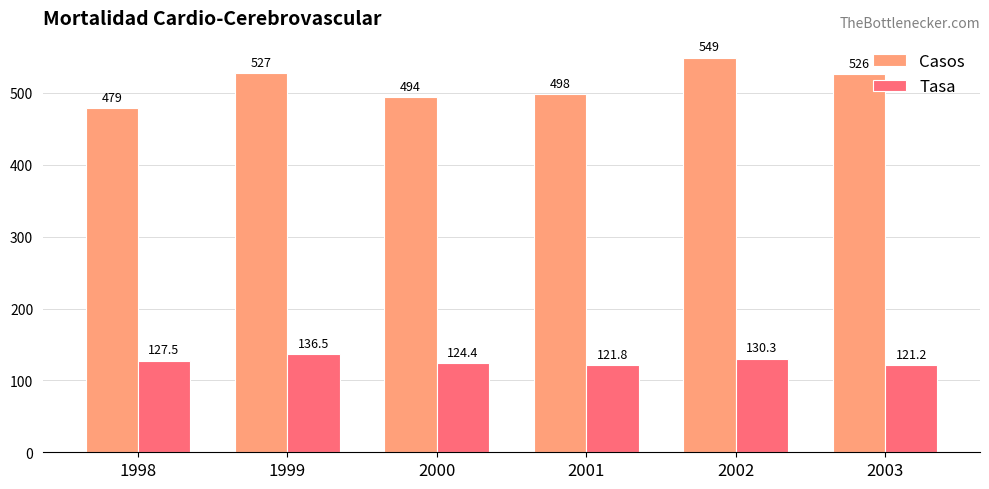

True or false: Casos has a value of 213.4 at 1998.

False